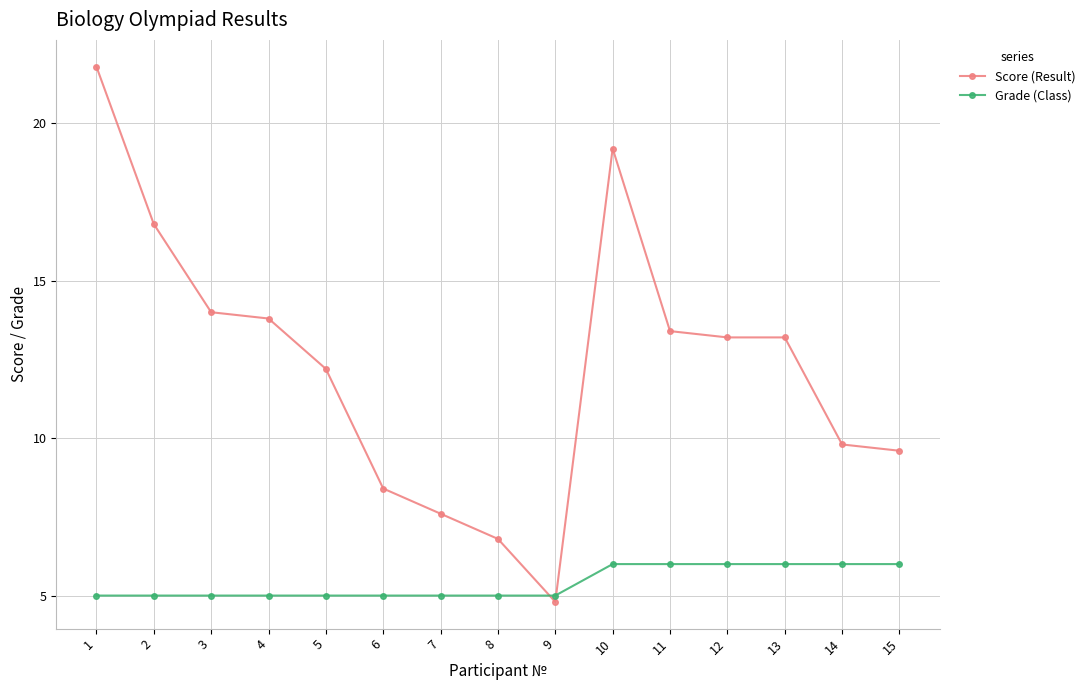

Which label corresponds to the largest value in the chart?

1